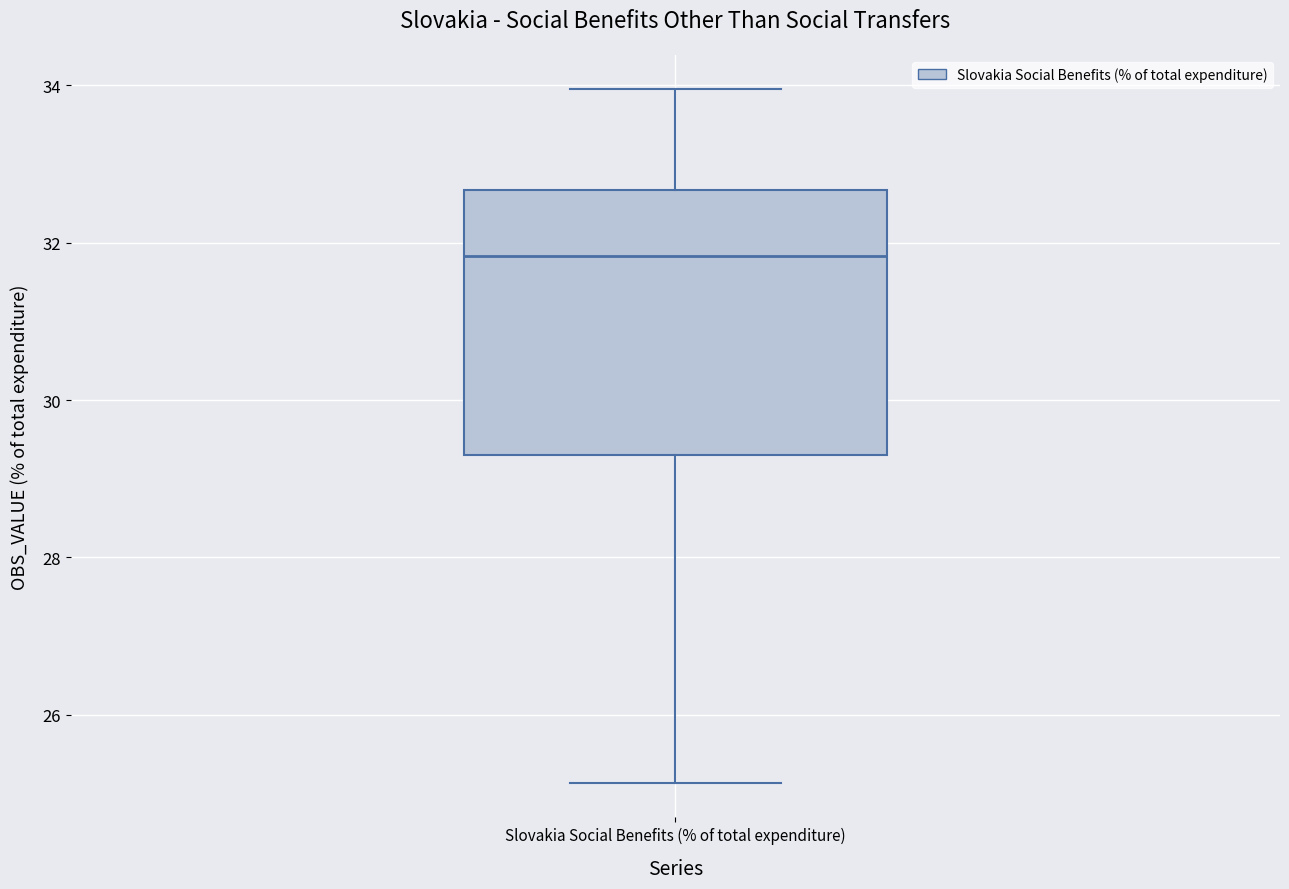

Read this box plot against the y-axis: the position of the median line, the range covered by the box, and the ends of both whiskers. The values are not printed on the chart, so give them approximately, as read against the axis.

median 31.8, box 29.4 to 32.6, whiskers 25.2 to 34.0